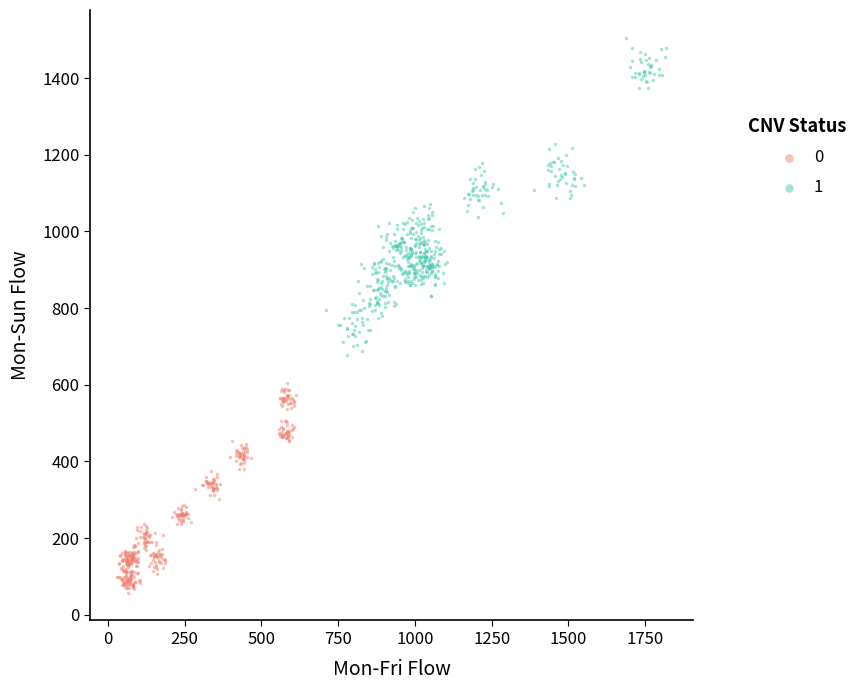

Which series has the largest Y range (max minus min)?

1